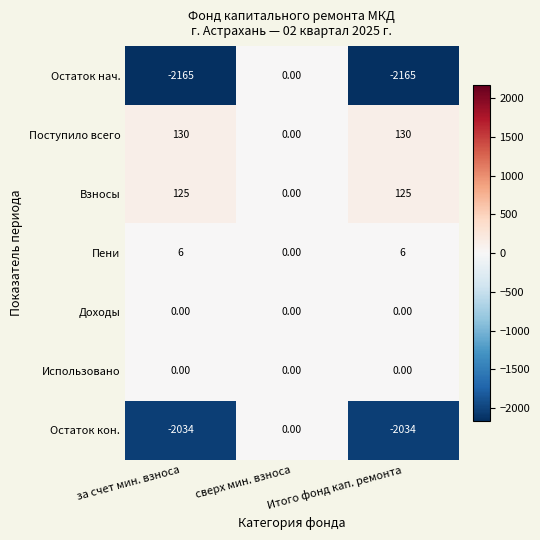

Where is Взносы nearest to the value 62?

сверх мин. взноса